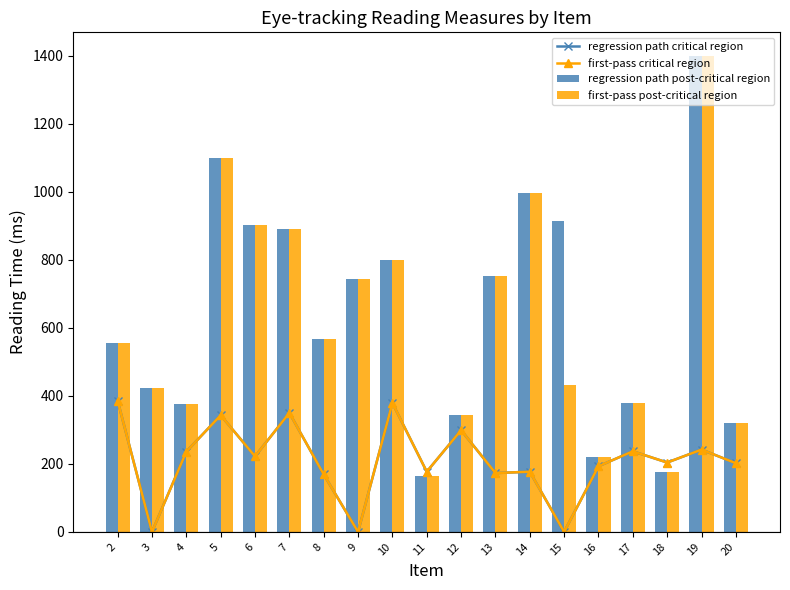

Reading right to left, what are all the values shown in this chart?

regression path critical region: 20=202	19=242	18=204	17=237	16=193	15=0	14=177	13=173	12=299	11=177	10=379	9=0	8=169	7=350	6=222	5=343	4=236	3=0	2=386
first-pass critical region: 20=202	19=242	18=204	17=237	16=193	15=0	14=177	13=173	12=299	11=177	10=379	9=0	8=169	7=350	6=222	5=343	4=236	3=0	2=386
regression path post-critical region: 20=320	19=1399	18=177	17=380	16=221	15=915	14=997	13=752	12=345	11=163	10=800	9=744	8=568	7=891	6=903	5=1099	4=376	3=422	2=556
first-pass post-critical region: 20=320	19=1399	18=177	17=380	16=221	15=432	14=997	13=752	12=345	11=163	10=800	9=744	8=568	7=891	6=903	5=1099	4=376	3=422	2=556